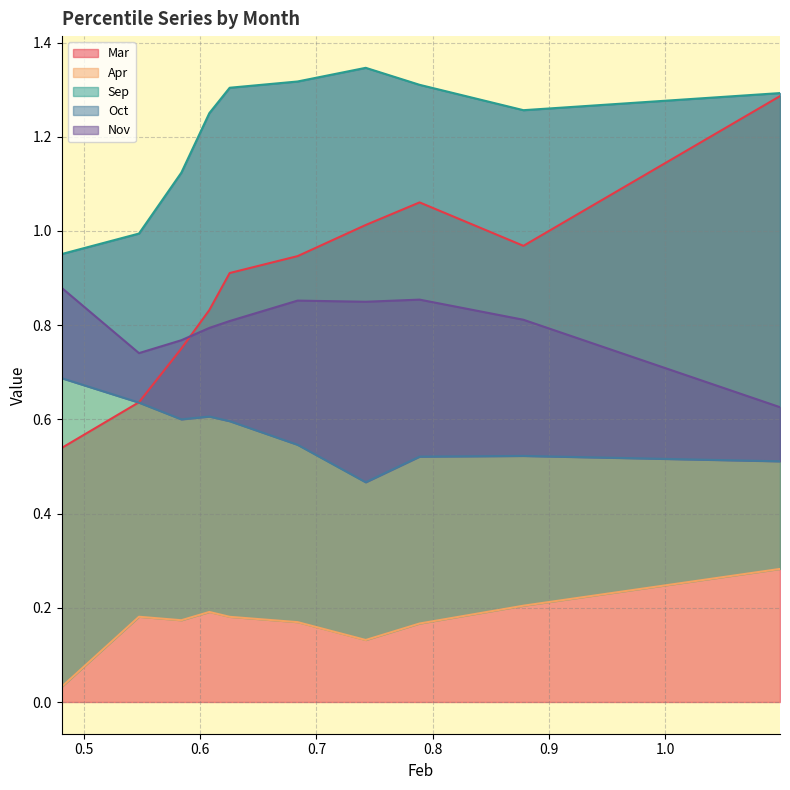

Which series has the largest total across all categories?

Sep